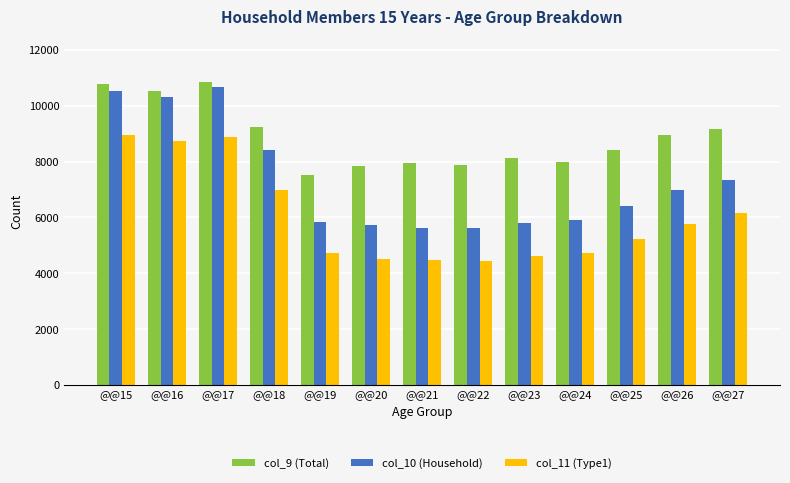

What is the approximate value of col_10 (Household) at @@15, to the nearest 100?

10500